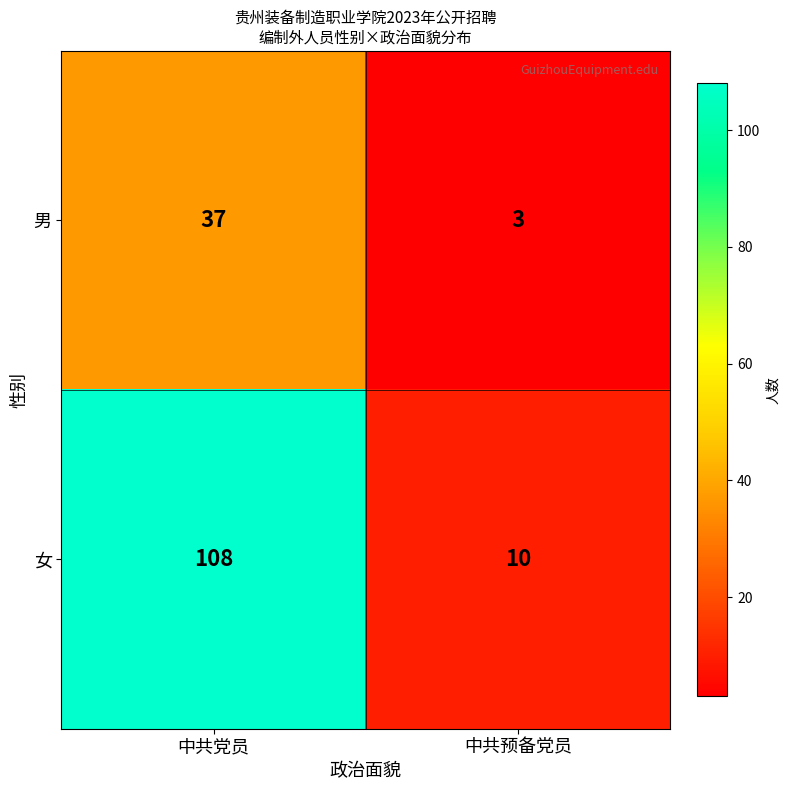

What is the total value across all series at 中共预备党员?

13